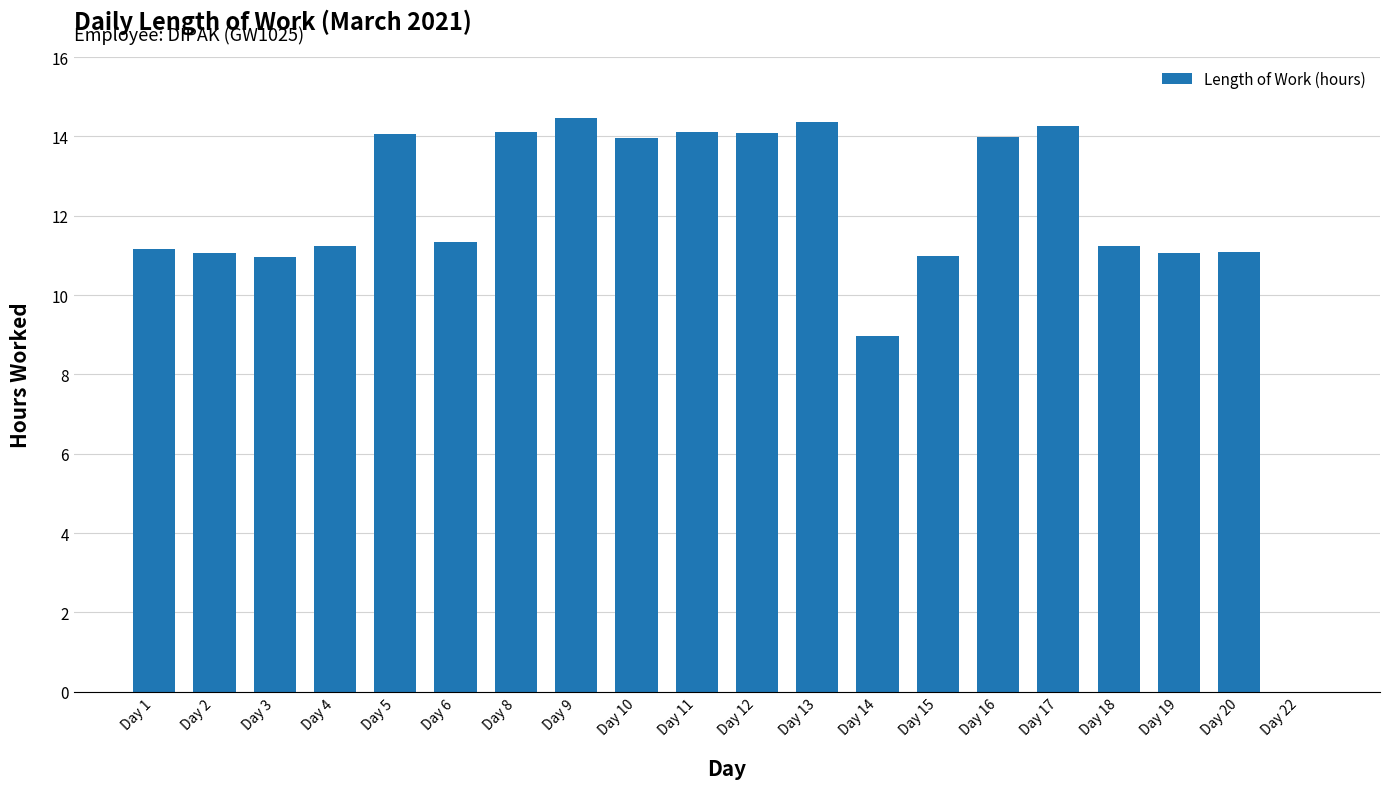

At which label is the value closest to 7?

Day 14